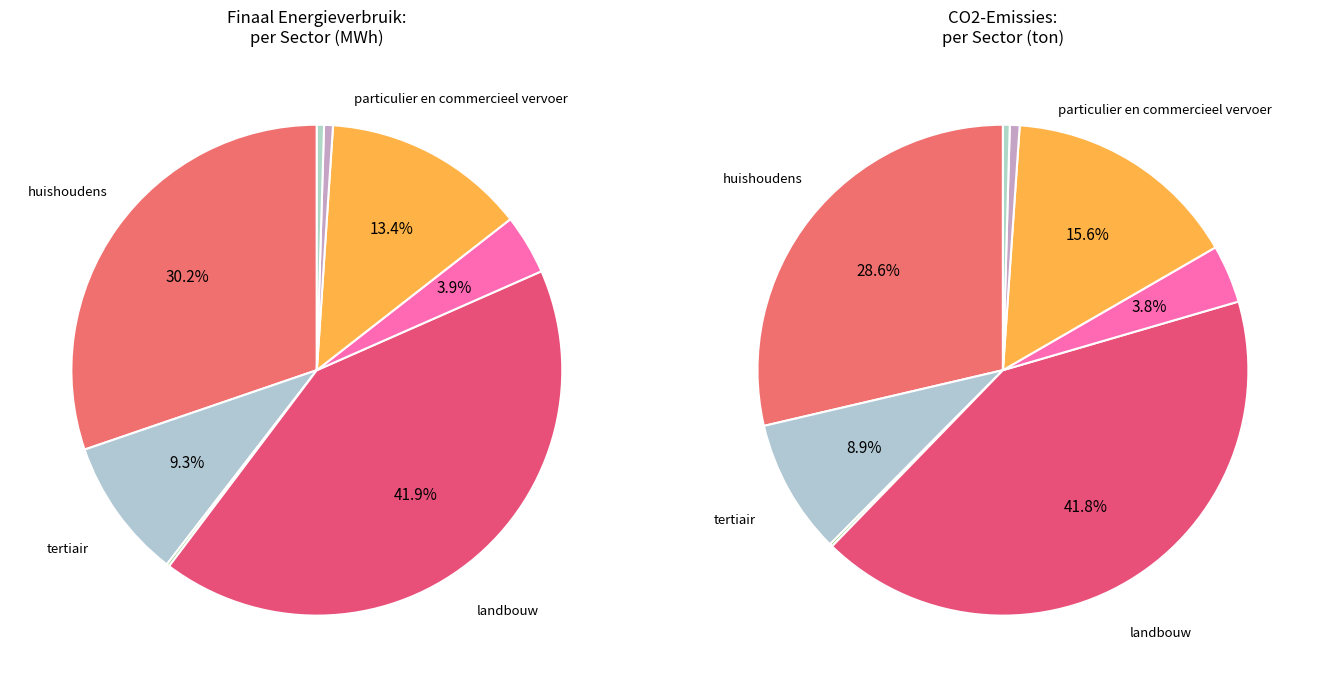

Is there any slice that represents more than half of the pie?

No